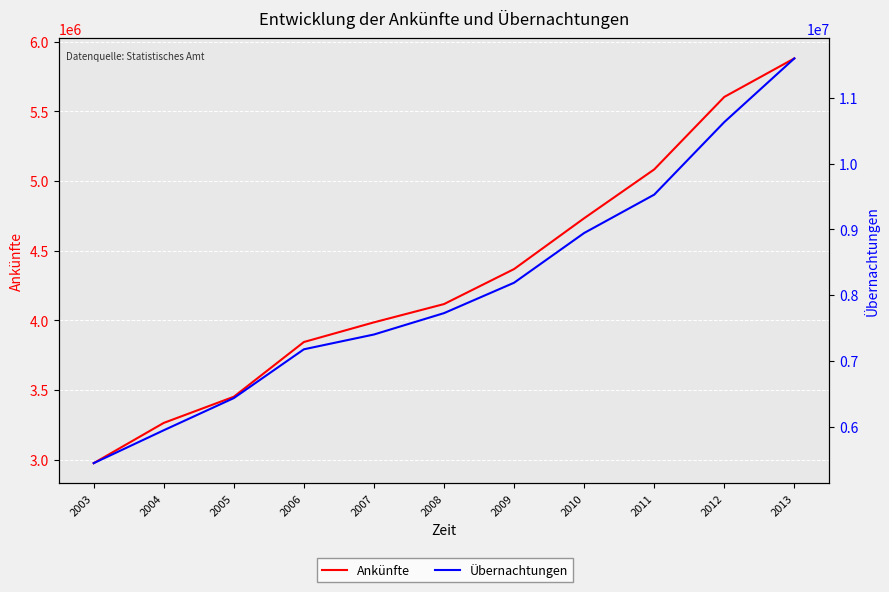

What is the minimum value shown in the chart?

2974050